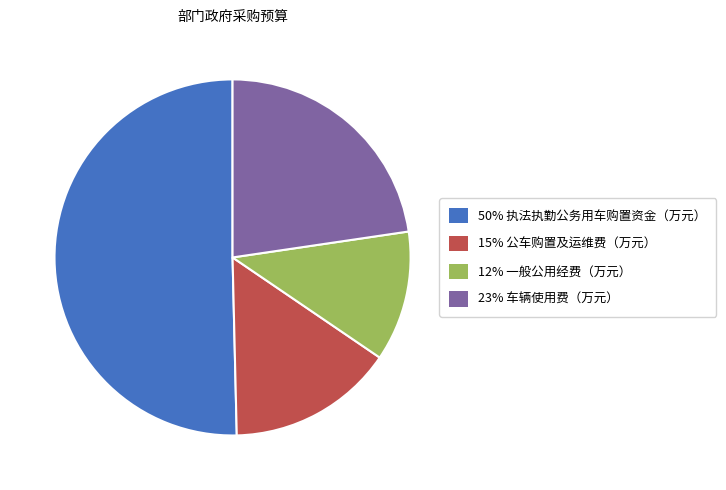

Which has a higher value, 12% 一般公用经费（万元） or 23% 车辆使用费（万元）?

23% 车辆使用费（万元）